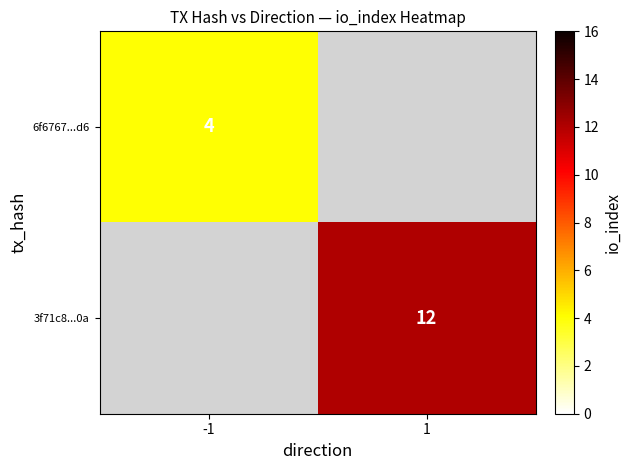

Is it true that 3f71c8...0a equals 12 at 1?

True